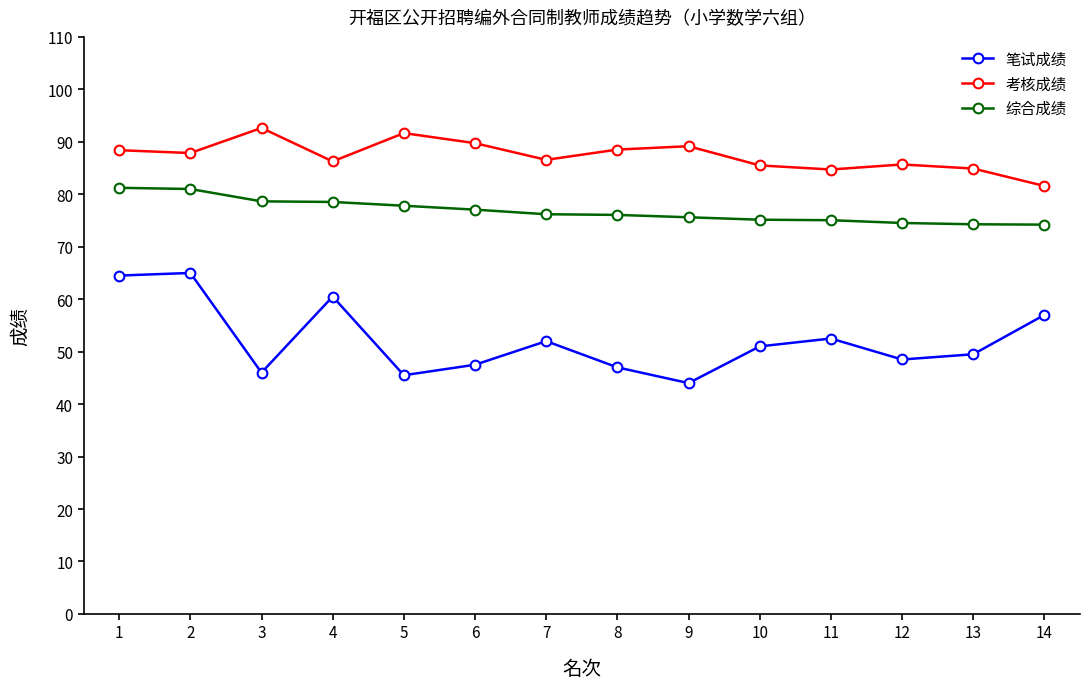

What is the smallest value displayed?

44.0